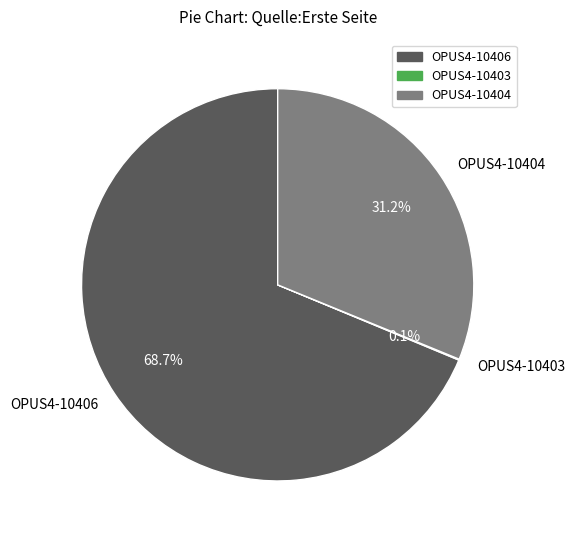

What portion of the pie excludes OPUS4-10404?

68.8%